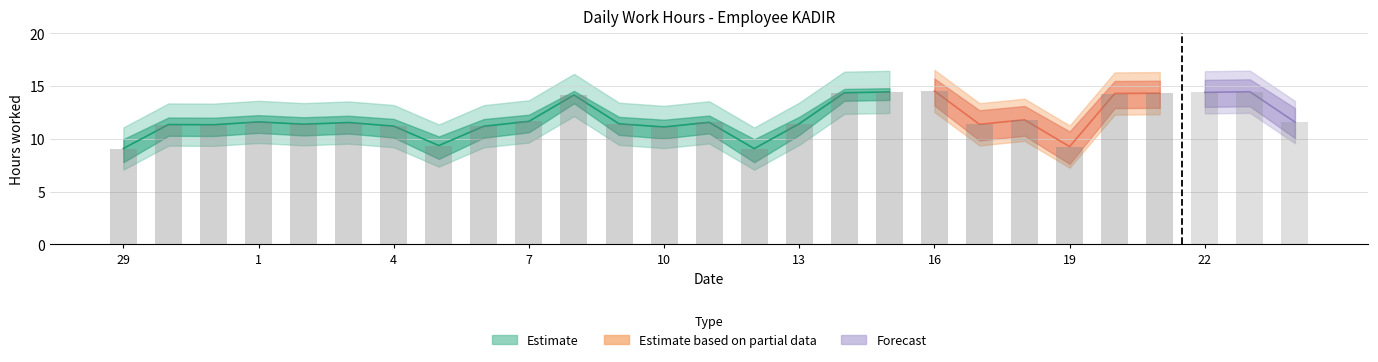

How many values in the Estimate_mid series are below 11?

4